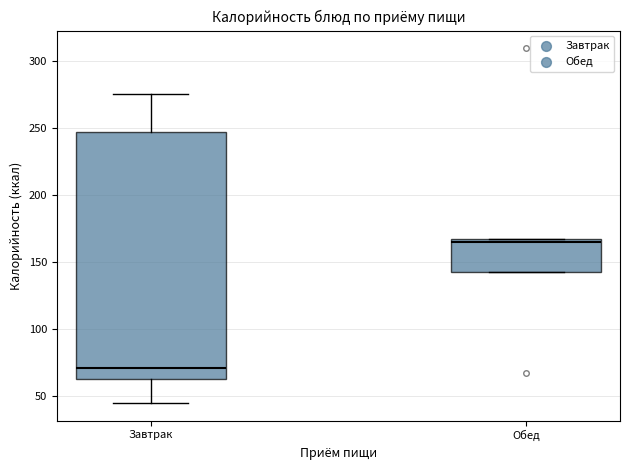

Reading left to right, read every box against the y-axis: the position of its median line, the range the box covers, and the ends of its whiskers. The values are not printed on the chart, so give them approximately, as read against the axis.

Завтрак: median 70, box 65 to 245, whiskers 45 to 275
Обед: median 165 (just below the box's upper edge), box 140 to 165, whiskers 140 to 165